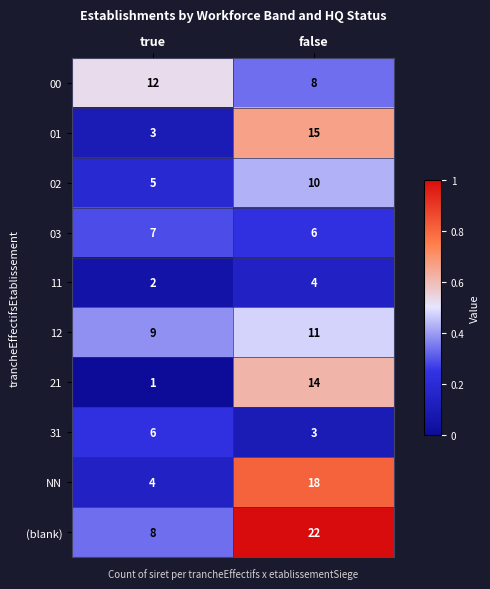

List the series in order of their peak value, lowest first.

11, 31, 03, 02, 12, 00, 21, 01, NN, (blank)